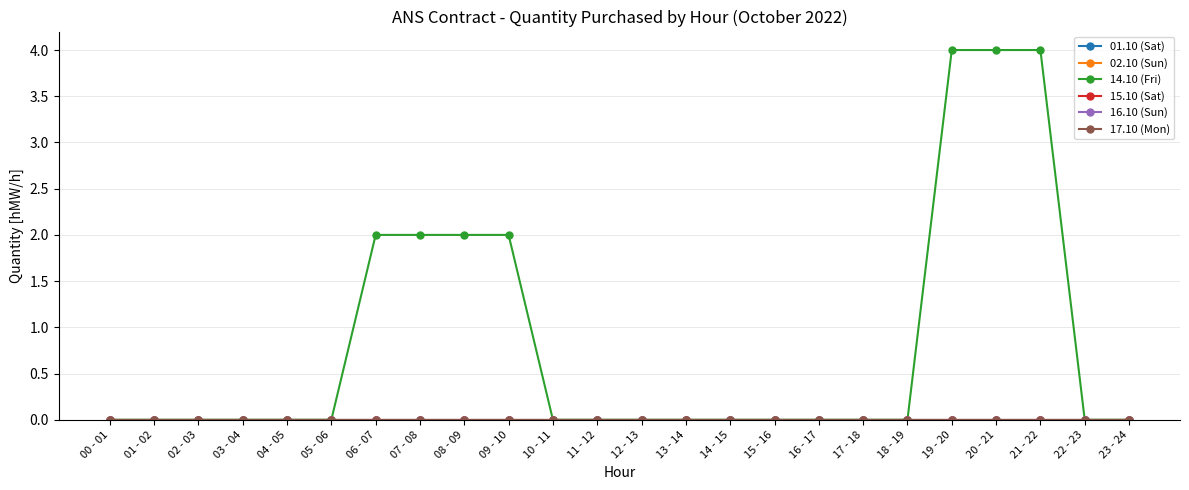

Reading left to right, extract all data points from this chart.

01.10 (Sat): 00 - 01=0	01 - 02=0	02 - 03=0	03 - 04=0	04 - 05=0	05 - 06=0	06 - 07=0	07 - 08=0	08 - 09=0	09 - 10=0	10 - 11=0	11 - 12=0	12 - 13=0	13 - 14=0	14 - 15=0	15 - 16=0	16 - 17=0	17 - 18=0	18 - 19=0	19 - 20=0	20 - 21=0	21 - 22=0	22 - 23=0	23 - 24=0
02.10 (Sun): 00 - 01=0	01 - 02=0	02 - 03=0	03 - 04=0	04 - 05=0	05 - 06=0	06 - 07=0	07 - 08=0	08 - 09=0	09 - 10=0	10 - 11=0	11 - 12=0	12 - 13=0	13 - 14=0	14 - 15=0	15 - 16=0	16 - 17=0	17 - 18=0	18 - 19=0	19 - 20=0	20 - 21=0	21 - 22=0	22 - 23=0	23 - 24=0
14.10 (Fri): 00 - 01=0	01 - 02=0	02 - 03=0	03 - 04=0	04 - 05=0	05 - 06=0	06 - 07=2	07 - 08=2	08 - 09=2	09 - 10=2	10 - 11=0	11 - 12=0	12 - 13=0	13 - 14=0	14 - 15=0	15 - 16=0	16 - 17=0	17 - 18=0	18 - 19=0	19 - 20=4	20 - 21=4	21 - 22=4	22 - 23=0	23 - 24=0
15.10 (Sat): 00 - 01=0	01 - 02=0	02 - 03=0	03 - 04=0	04 - 05=0	05 - 06=0	06 - 07=0	07 - 08=0	08 - 09=0	09 - 10=0	10 - 11=0	11 - 12=0	12 - 13=0	13 - 14=0	14 - 15=0	15 - 16=0	16 - 17=0	17 - 18=0	18 - 19=0	19 - 20=0	20 - 21=0	21 - 22=0	22 - 23=0	23 - 24=0
16.10 (Sun): 00 - 01=0	01 - 02=0	02 - 03=0	03 - 04=0	04 - 05=0	05 - 06=0	06 - 07=0	07 - 08=0	08 - 09=0	09 - 10=0	10 - 11=0	11 - 12=0	12 - 13=0	13 - 14=0	14 - 15=0	15 - 16=0	16 - 17=0	17 - 18=0	18 - 19=0	19 - 20=0	20 - 21=0	21 - 22=0	22 - 23=0	23 - 24=0
17.10 (Mon): 00 - 01=0	01 - 02=0	02 - 03=0	03 - 04=0	04 - 05=0	05 - 06=0	06 - 07=0	07 - 08=0	08 - 09=0	09 - 10=0	10 - 11=0	11 - 12=0	12 - 13=0	13 - 14=0	14 - 15=0	15 - 16=0	16 - 17=0	17 - 18=0	18 - 19=0	19 - 20=0	20 - 21=0	21 - 22=0	22 - 23=0	23 - 24=0